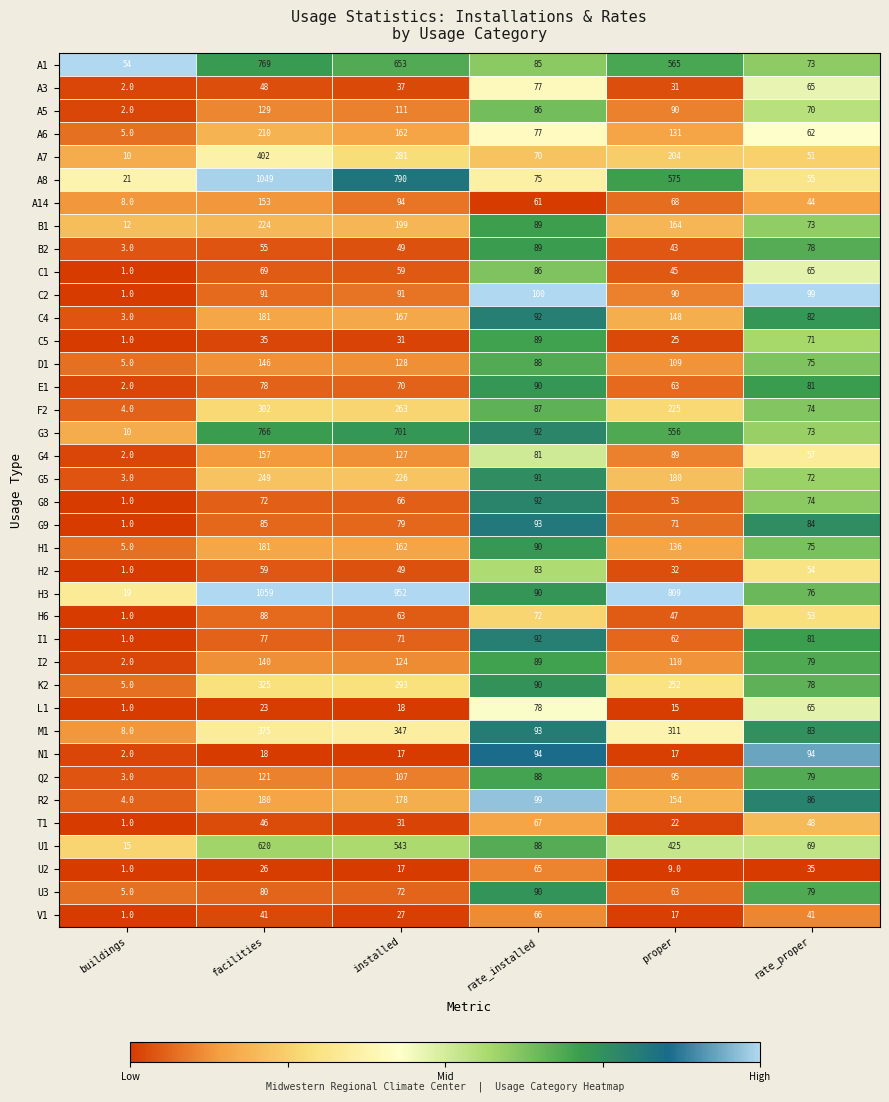

What is the spread (max minus min) of values at rate_installed?

39